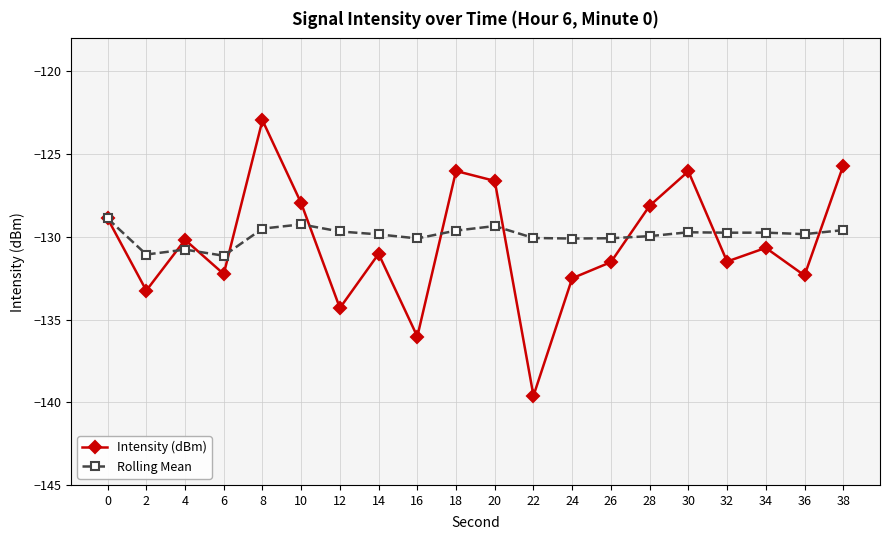

The Rolling Mean series shows -50.2 at 0. True or false?

False